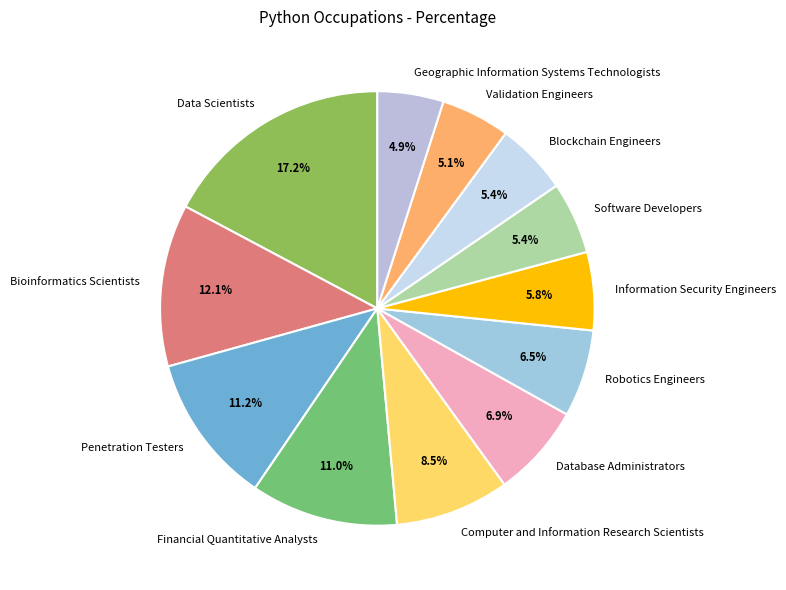

How many slices are in this pie chart?

12